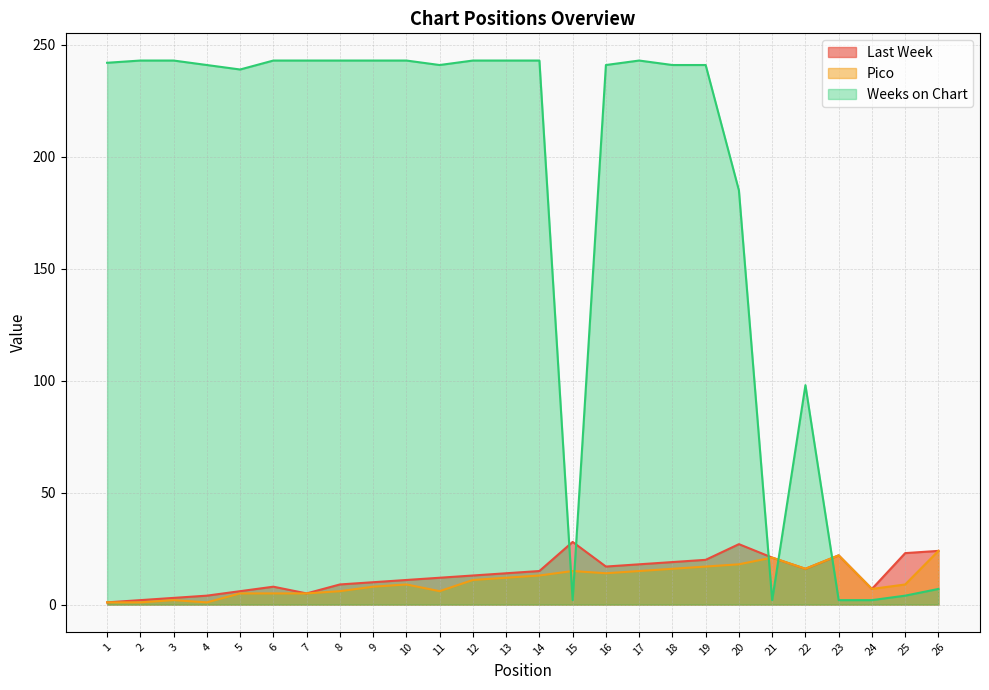

What is the average value of the Pico series?

11